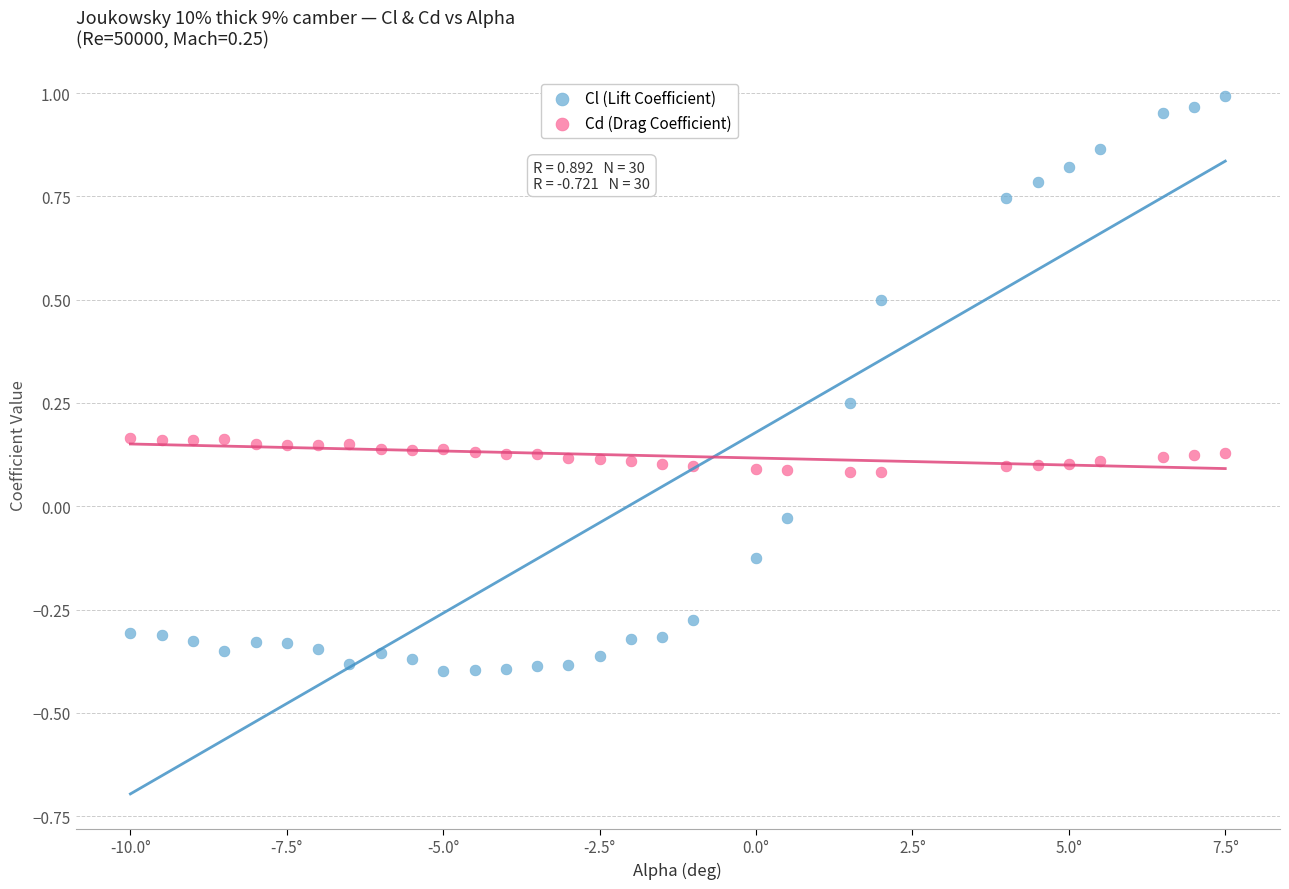

Which series reaches the minimum Y coordinate?

Cl (Lift Coefficient)